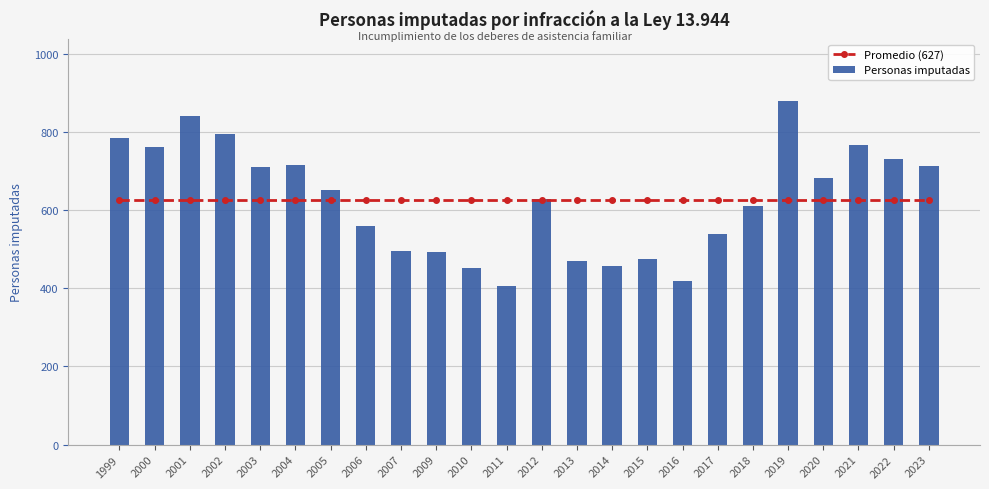

Between 2007 and 2017, which series saw the biggest shift?

Personas imputadas